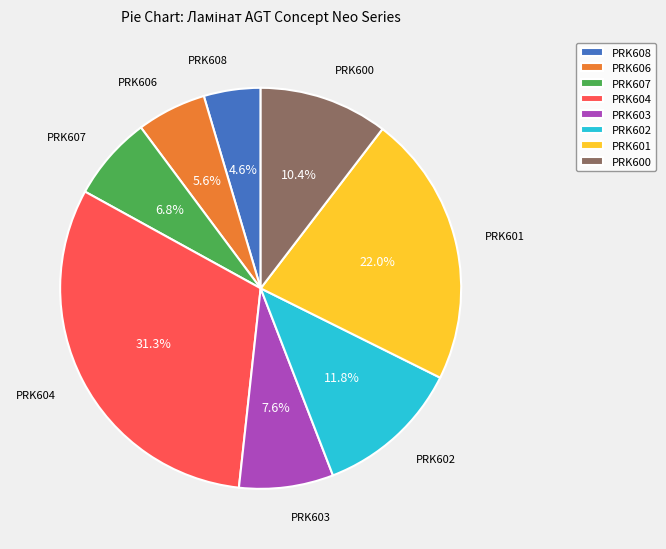

Which category has the biggest portion of the pie?

PRK604